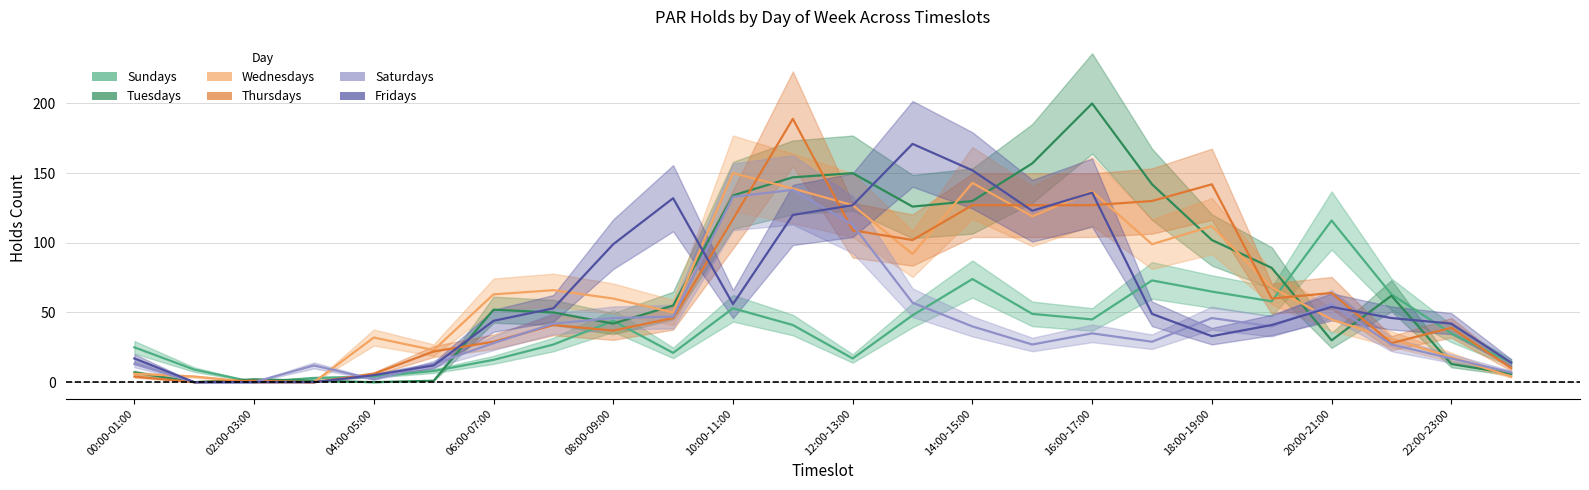

What is the difference between the highest and lowest values at 23:00-24:00?

10